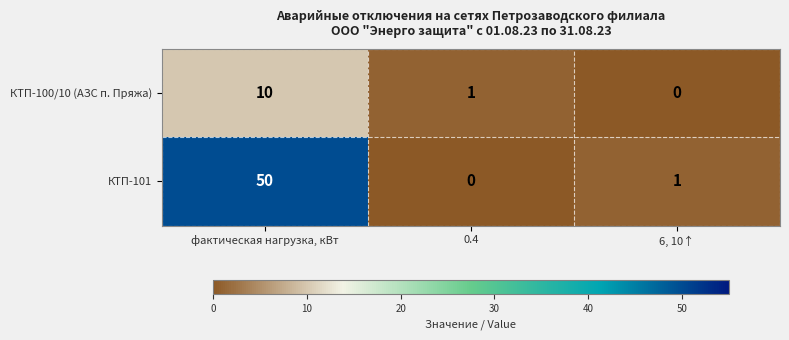

What is the difference between the highest and lowest values at фактическая нагрузка, кВт?

40